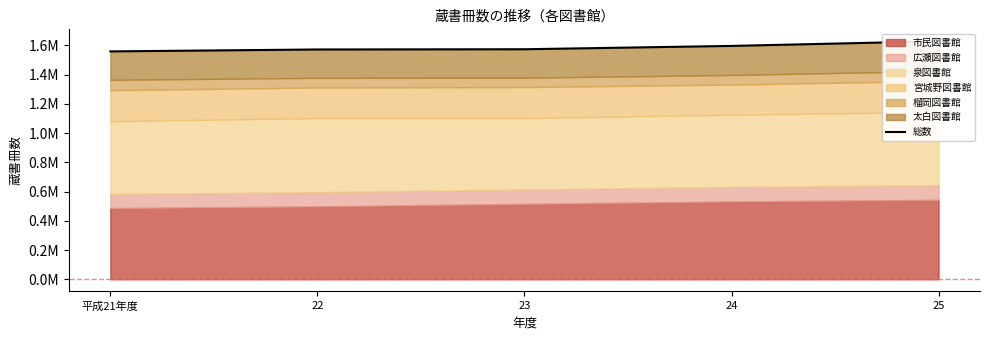

What is the sum of the values at 25 and 24?

3225844